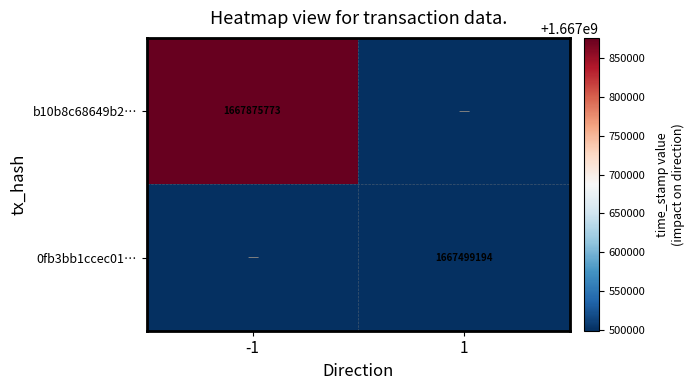

The value of 0fb3bb1ccec01… at 1 is 1667499194. True or false?

True